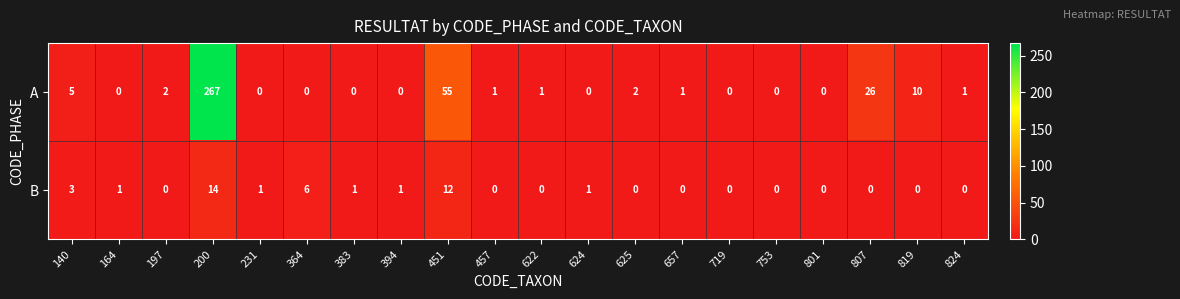

Rank the series by their average value, from lowest to highest.

B, A